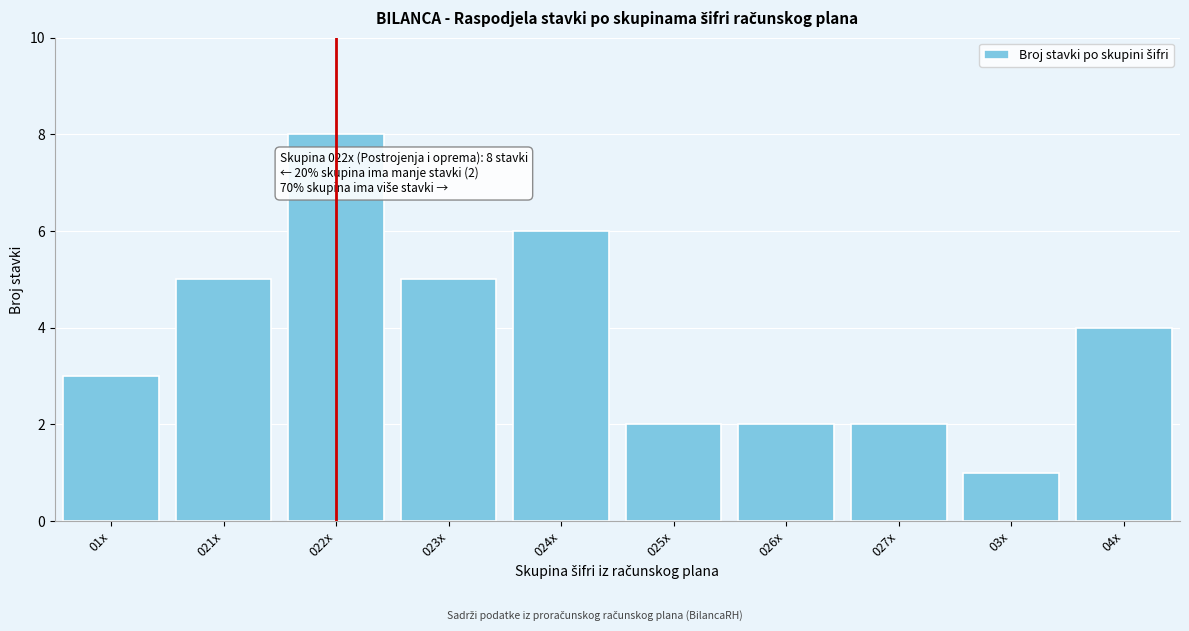

Reading left to right, transcribe all the data shown in this chart.

01x=3	021x=5	022x=8	023x=5	024x=6	025x=2	026x=2	027x=2	03x=1	04x=4